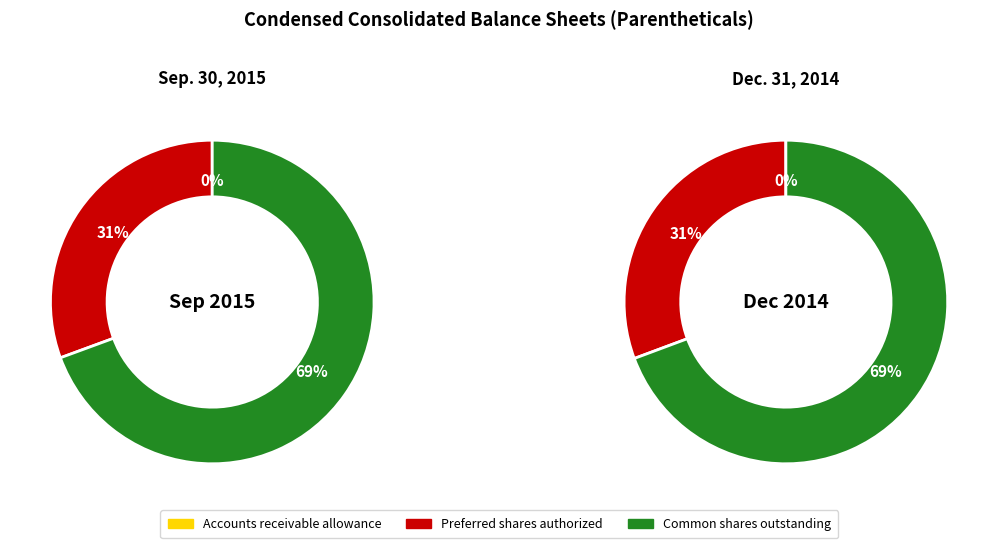

Which series has the widest spread of values?

Sep. 30, 2015